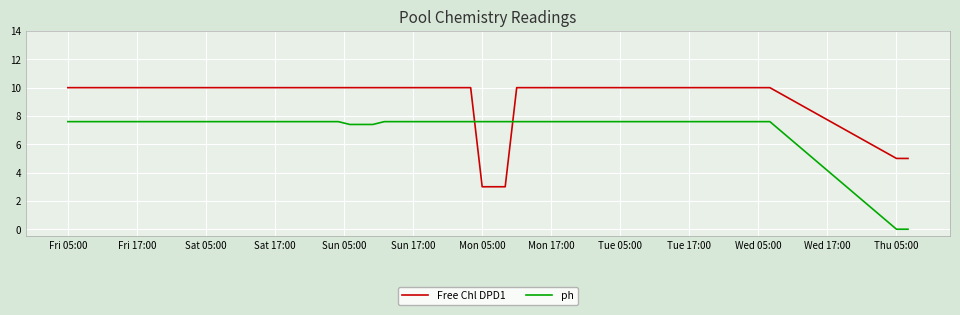

Which series has the widest spread of values?

ph